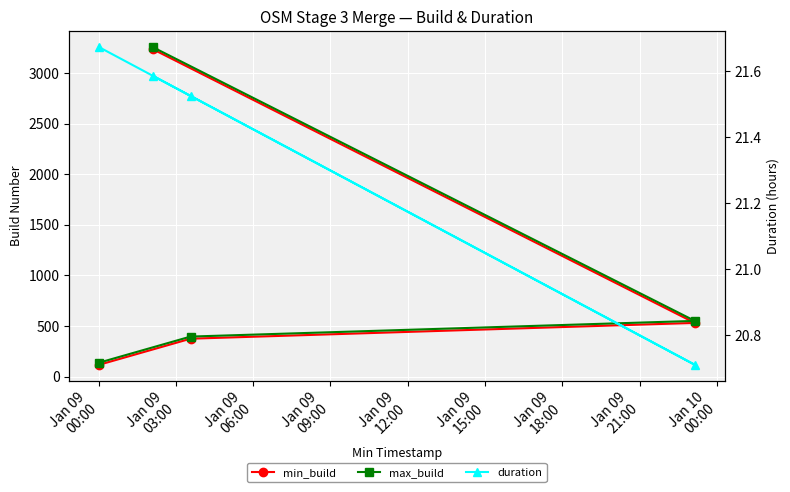

Count the number of categories in the chart.

4